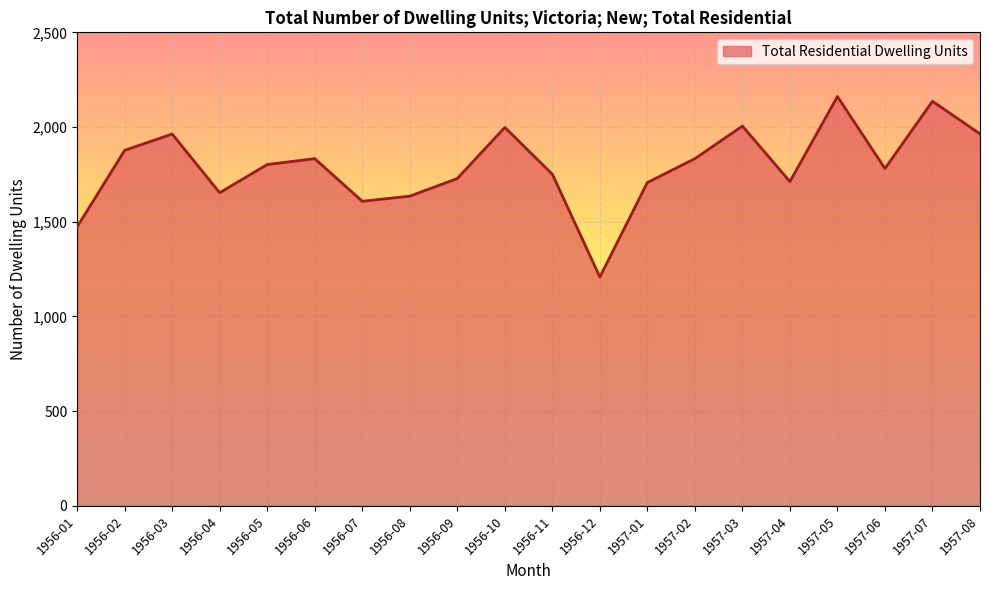

Approximately how many times larger is the value at 1957-07 compared to 1956-08?

1.3